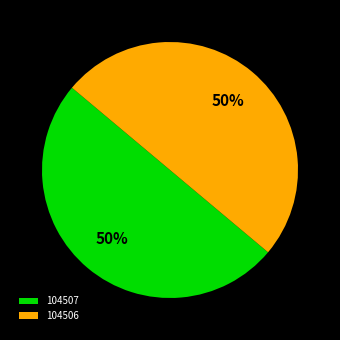

Approximately how many times larger is the value at 104507 compared to 104506?

1.0